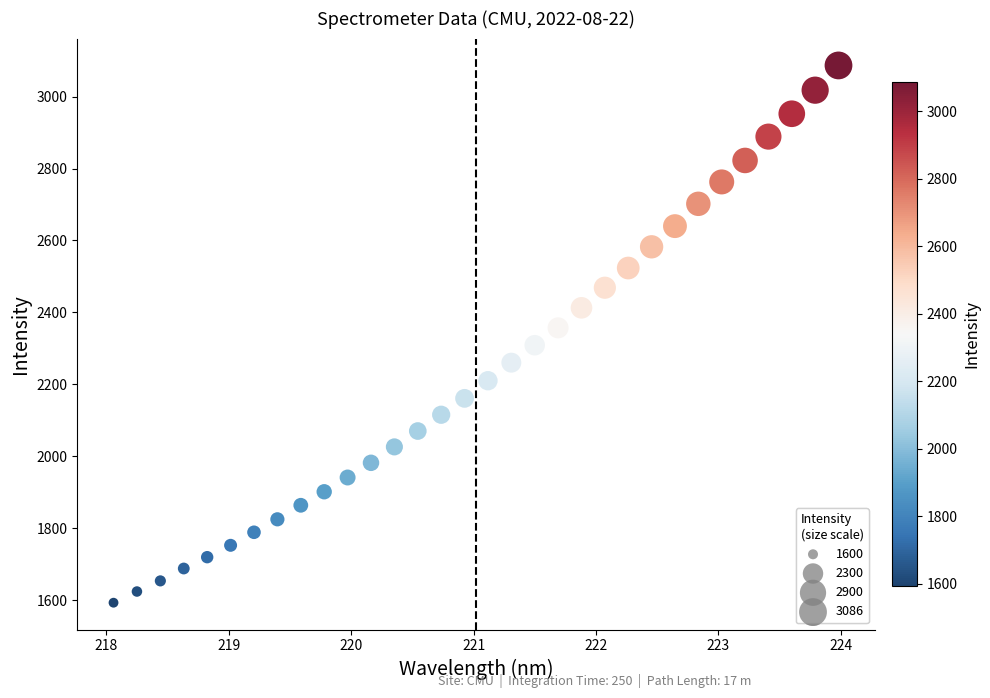

What is the range of Y values (max minus min)?

1492.6